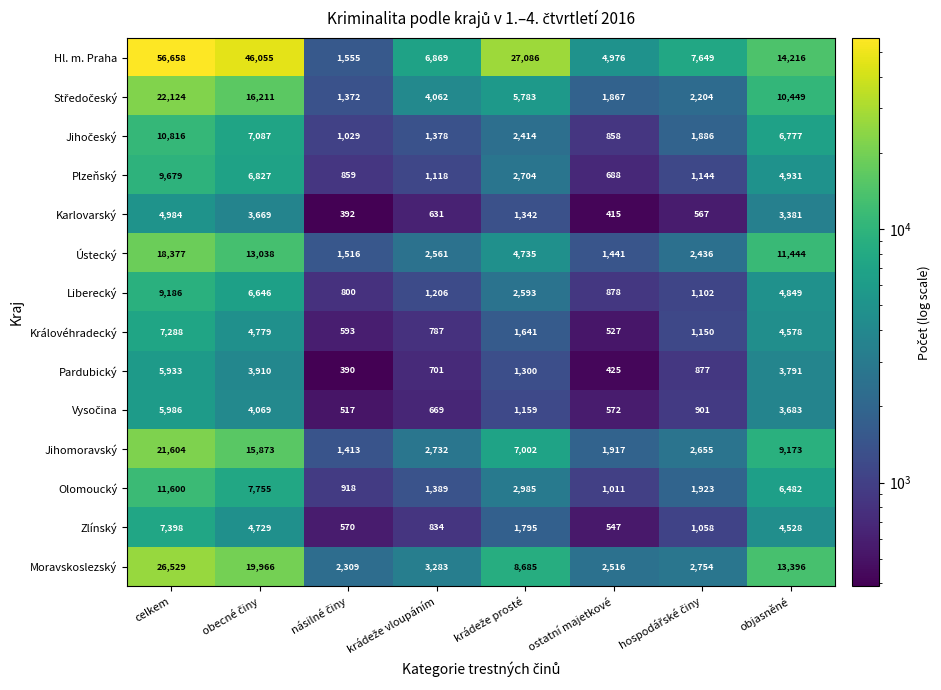

Is it true that Jihomoravský equals 9173 at objasněné?

True